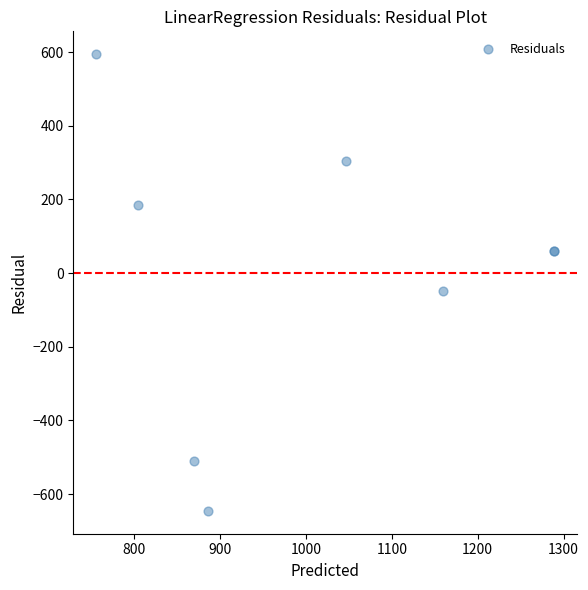

What Y value in the scatter plot is closest to -25?

-49.8